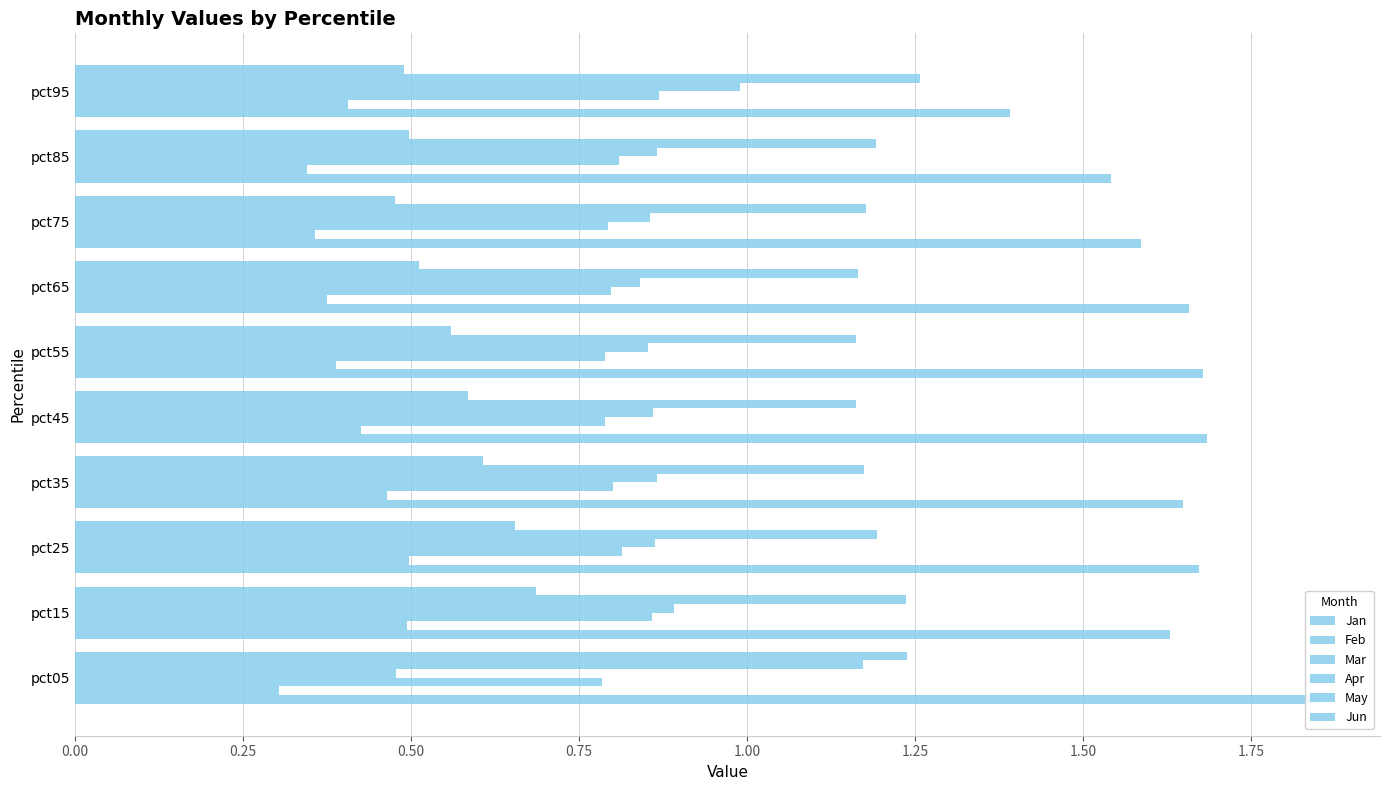

Which series has the widest spread of values?

Jun